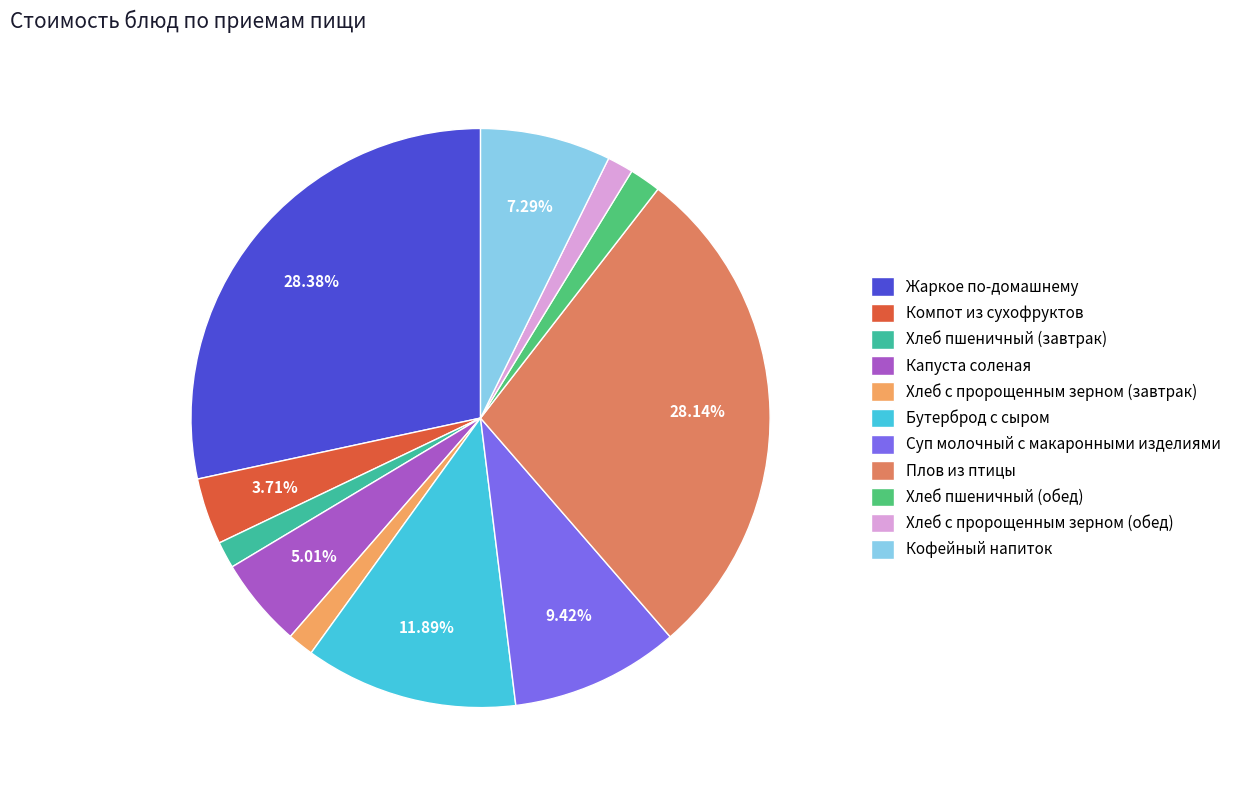

Is the sum of Компот из сухофруктов and Хлеб с пророщенным зерном (завтрак) greater than half?

No